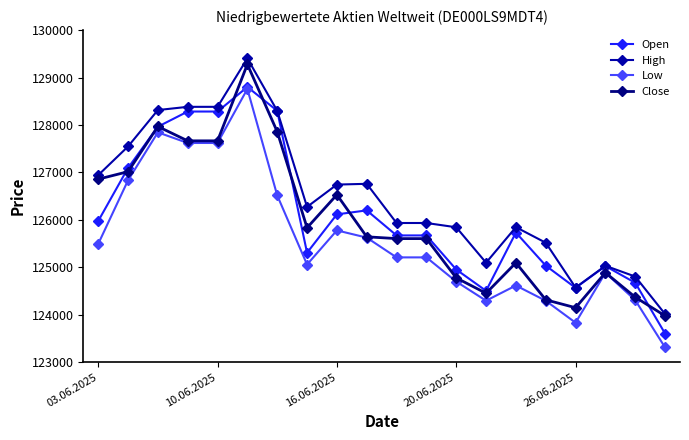

What is the lowest value of the Open series?

123602